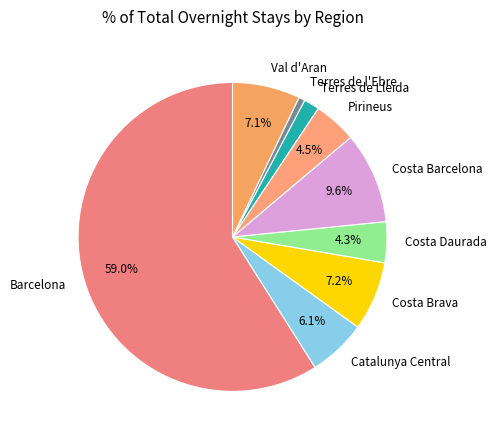

Does Barcelona represent more than half of the total?

Yes